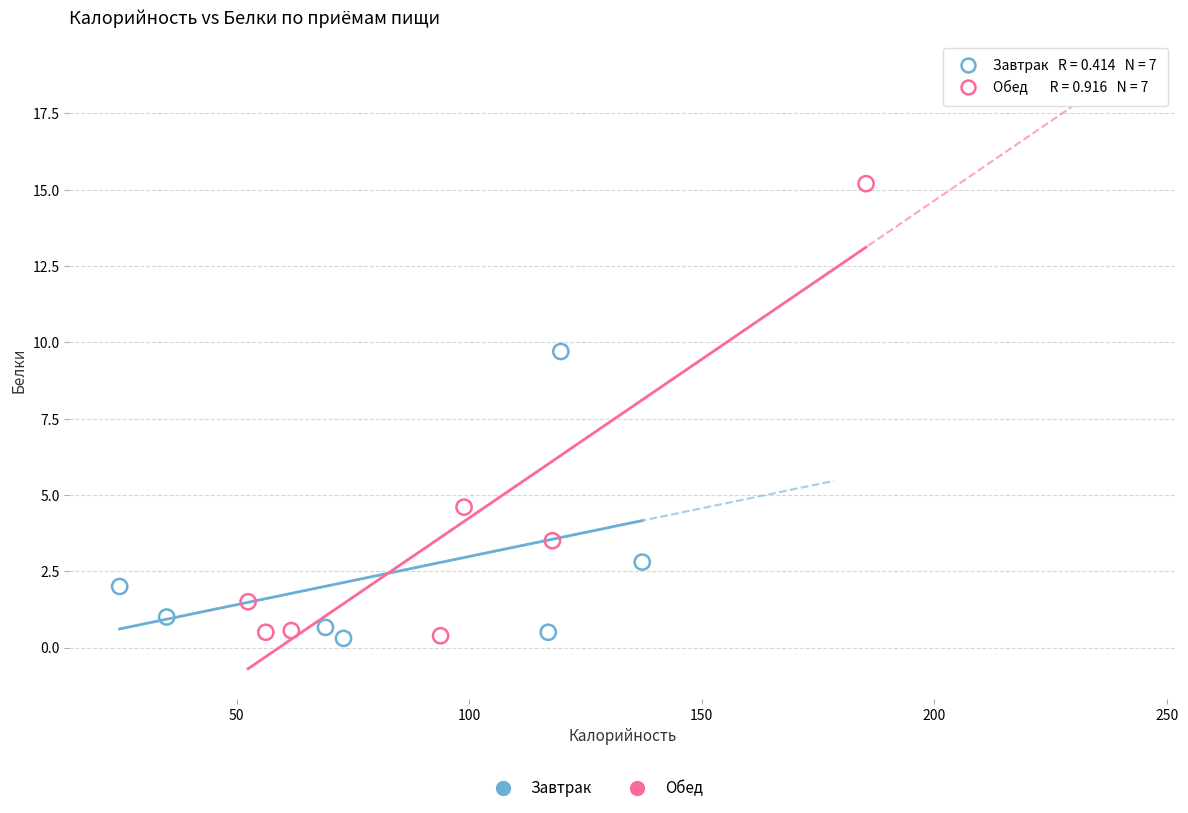

Which series has the largest Y range (max minus min)?

Обед